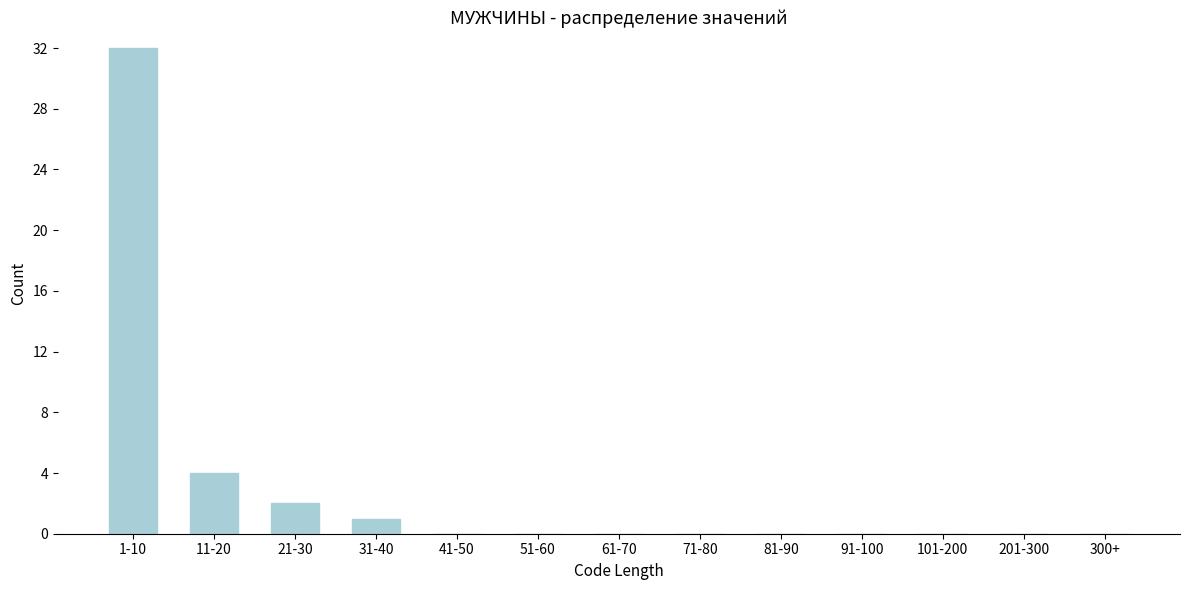

Reading right to left, extract all data points from this chart.

300+=0	201-300=0	101-200=0	91-100=0	81-90=0	71-80=0	61-70=0	51-60=0	41-50=0	31-40=1	21-30=2	11-20=4	1-10=32